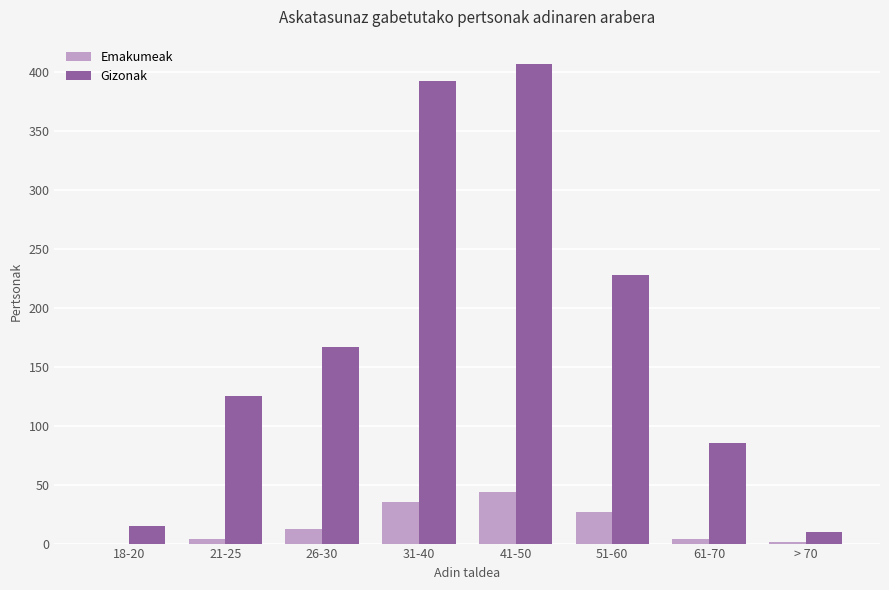

Between 41-50 and 51-60, which series saw the biggest shift?

Gizonak